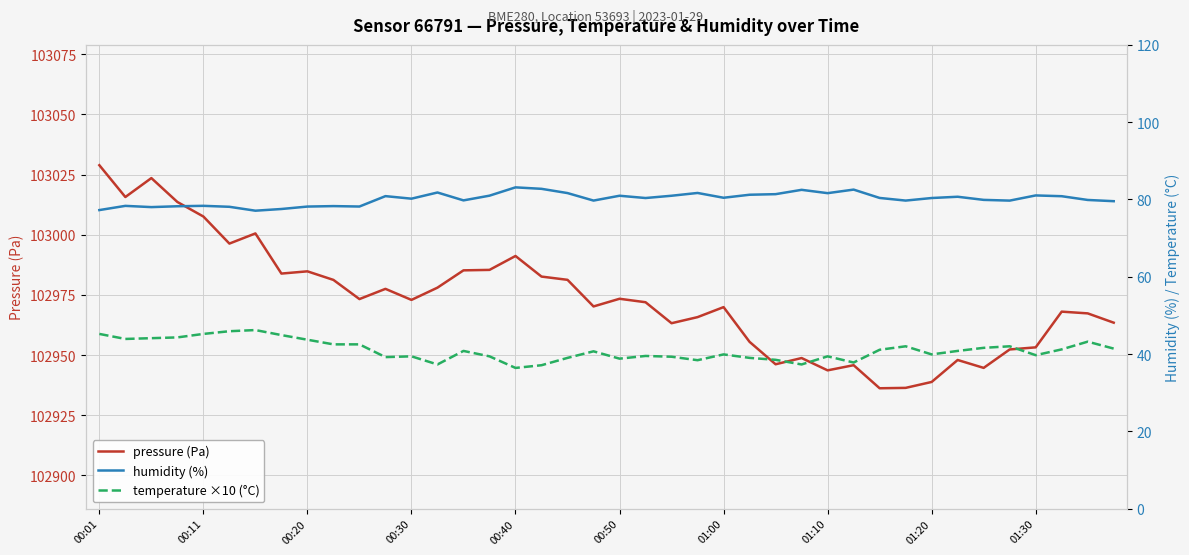

Which series has the largest range (max minus min)?

pressure (Pa)